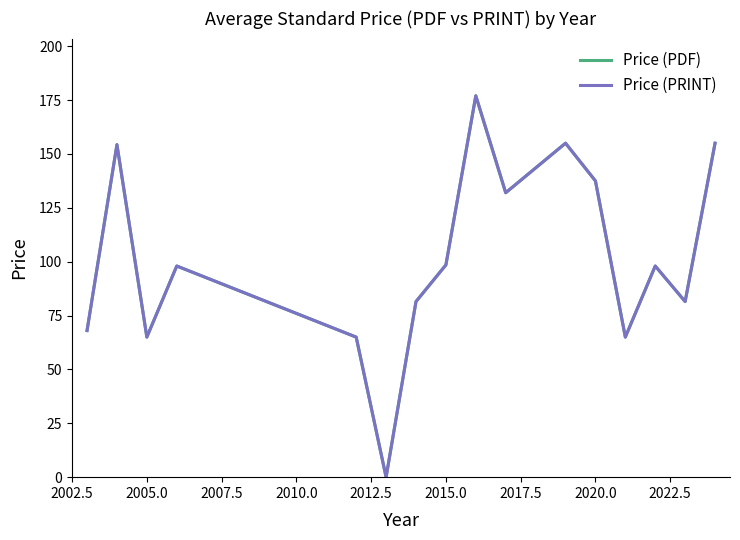

True or false: Price (PDF) and Price (PRINT) cross at least once.

False